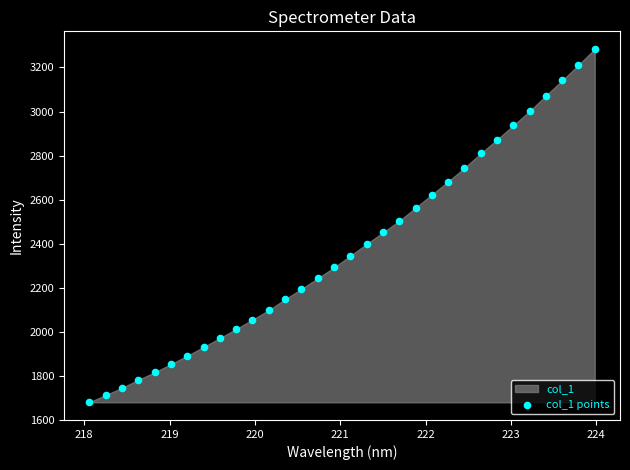

What is the range of Y values (max minus min)?

1604.3